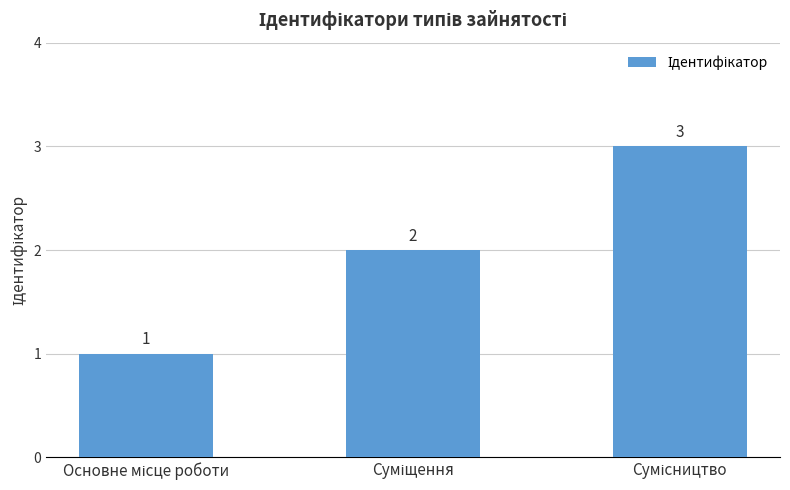

How many values are between 1 and 3?

3